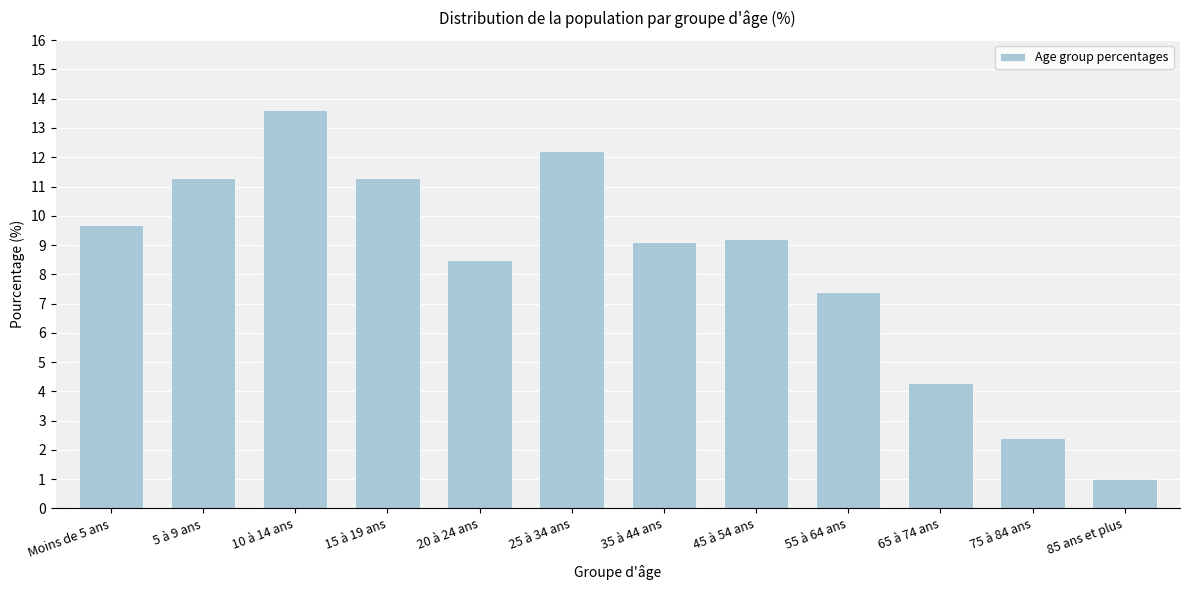

Reading right to left, extract all data points from this chart.

1.0	2.4	4.3	7.4	9.2	9.1	12.2	8.5	11.3	13.6	11.3	9.7